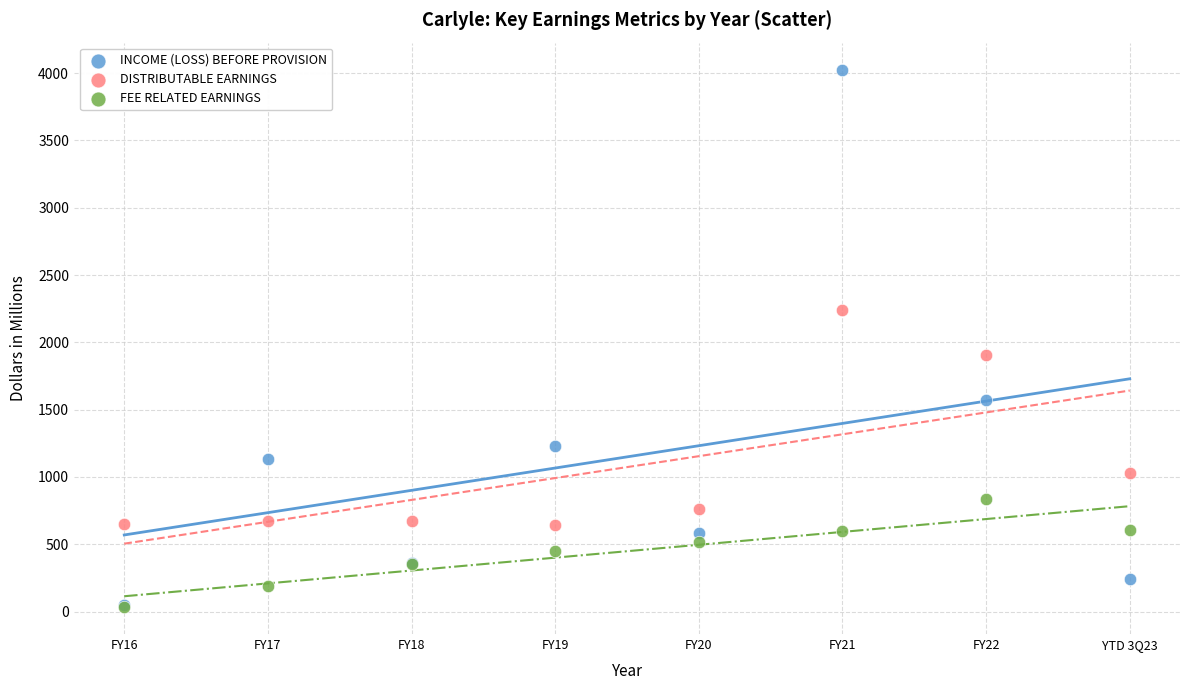

Across all series, what Y value is closest to 2030?

1909.0